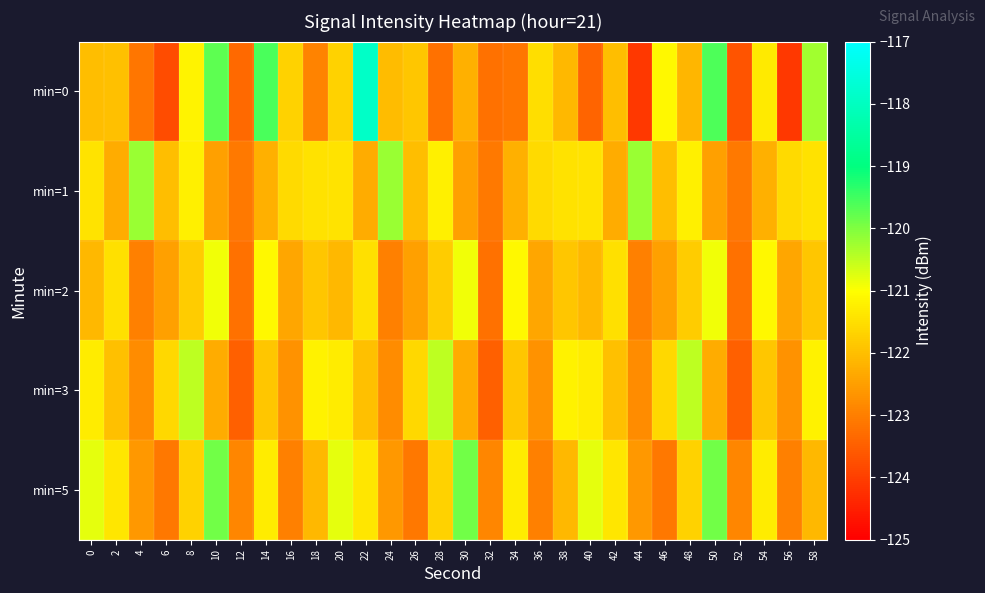

Reading right to left, list all the values displayed in this chart.

min=0: 58=-120.3	56=-124.1	54=-121.3	52=-123.7	50=-119.6	48=-122.1	46=-121.1	44=-124.1	42=-122.0	40=-123.4	38=-122.1	36=-121.5	34=-123.2	32=-123.2	30=-122.2	28=-123.2	26=-121.9	24=-122.0	22=-117.9	20=-121.7	18=-122.9	16=-121.7	14=-119.6	12=-123.3	10=-119.7	8=-121.2	6=-123.8	4=-123.1	2=-122.0	0=-122.0
min=1: 58=-121.4	56=-121.6	54=-122.2	52=-123.1	50=-122.5	48=-121.2	46=-122.0	44=-120.2	42=-122.3	40=-121.4	38=-121.4	36=-121.6	34=-122.2	32=-123.1	30=-122.5	28=-121.2	26=-122.0	24=-120.2	22=-122.3	20=-121.4	18=-121.4	16=-121.6	14=-122.2	12=-123.1	10=-122.5	8=-121.2	6=-122.0	4=-120.2	2=-122.3	0=-121.4
min=2: 58=-121.9	56=-122.4	54=-121.1	52=-123.2	50=-120.9	48=-121.8	46=-122.5	44=-123.0	42=-121.5	40=-122.1	38=-121.9	36=-122.4	34=-121.1	32=-123.2	30=-120.9	28=-121.8	26=-122.5	24=-123.0	22=-121.5	20=-122.1	18=-121.9	16=-122.4	14=-121.1	12=-123.2	10=-120.9	8=-121.8	6=-122.5	4=-123.0	2=-121.5	0=-122.1
min=3: 58=-121.2	56=-122.7	54=-121.9	52=-123.5	50=-122.3	48=-120.5	46=-121.6	44=-122.8	42=-122.0	40=-121.3	38=-121.2	36=-122.7	34=-121.9	32=-123.5	30=-122.3	28=-120.5	26=-121.6	24=-122.8	22=-122.0	20=-121.3	18=-121.2	16=-122.7	14=-121.9	12=-123.5	10=-122.3	8=-120.5	6=-121.6	4=-122.8	2=-122.0	0=-121.3
min=5: 58=-122.1	56=-123.0	54=-121.3	52=-122.9	50=-119.9	48=-121.7	46=-123.1	44=-122.6	42=-121.4	40=-120.8	38=-122.1	36=-123.0	34=-121.3	32=-122.9	30=-119.9	28=-121.7	26=-123.1	24=-122.6	22=-121.4	20=-120.8	18=-122.1	16=-123.0	14=-121.3	12=-122.9	10=-119.9	8=-121.7	6=-123.1	4=-122.6	2=-121.4	0=-120.8